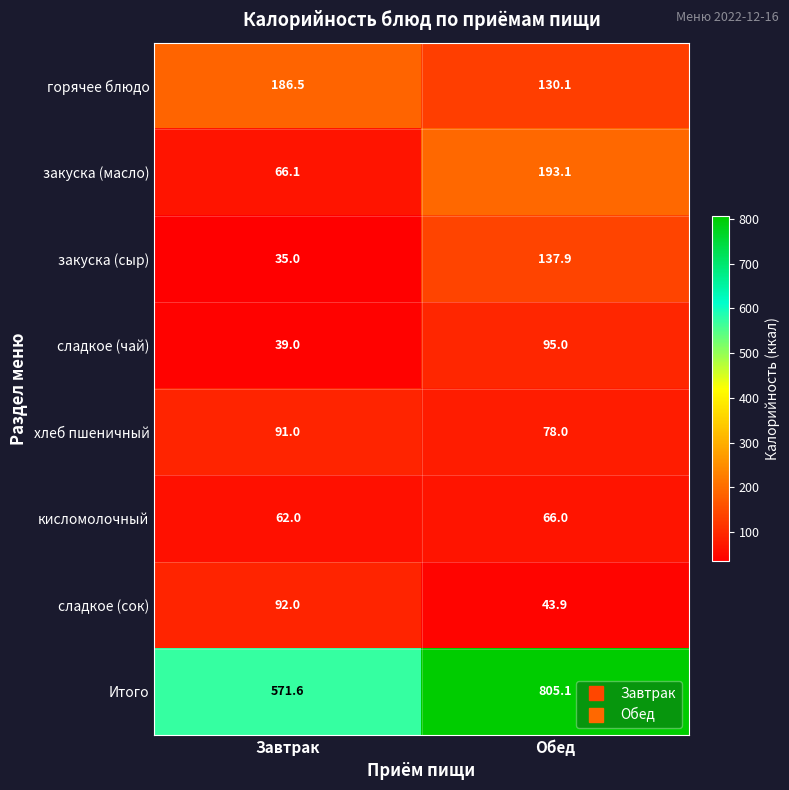

At which category is the sum across all series the highest?

Обед